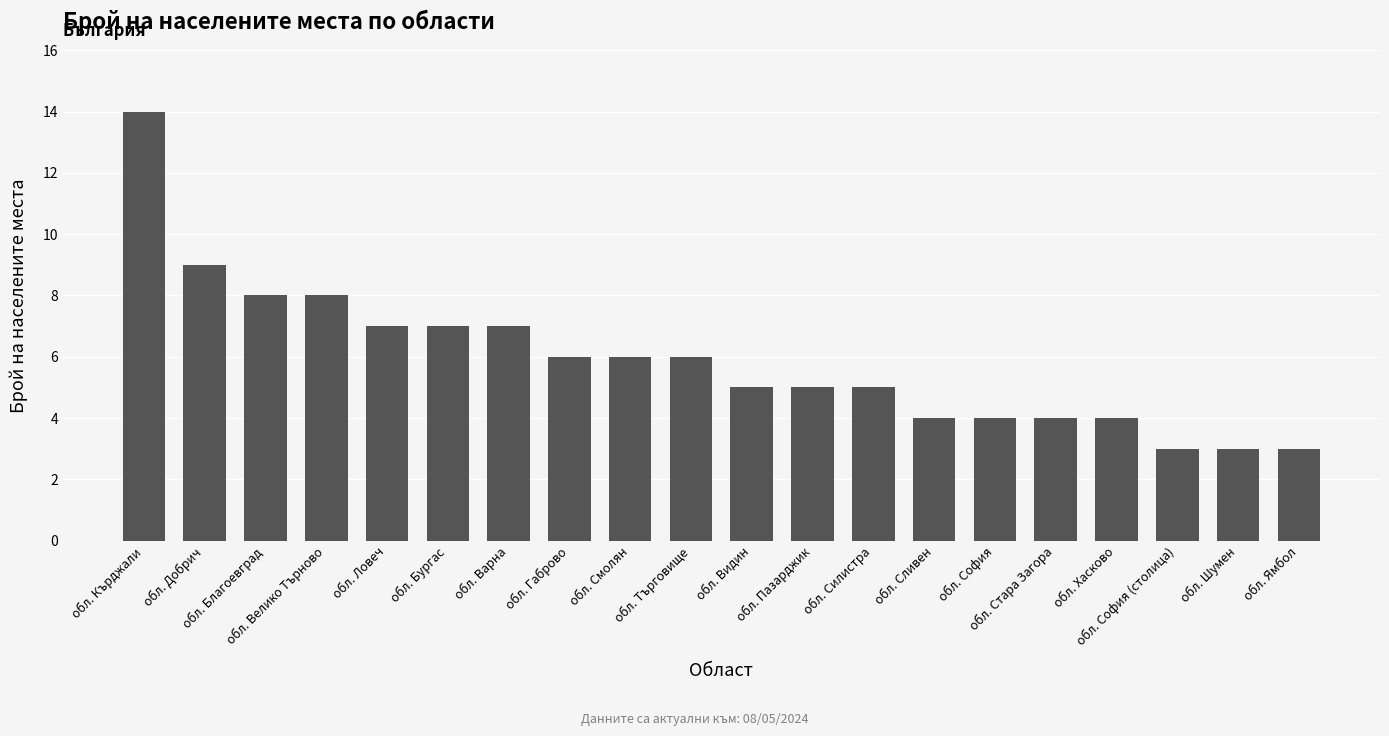

What is the average value?

6